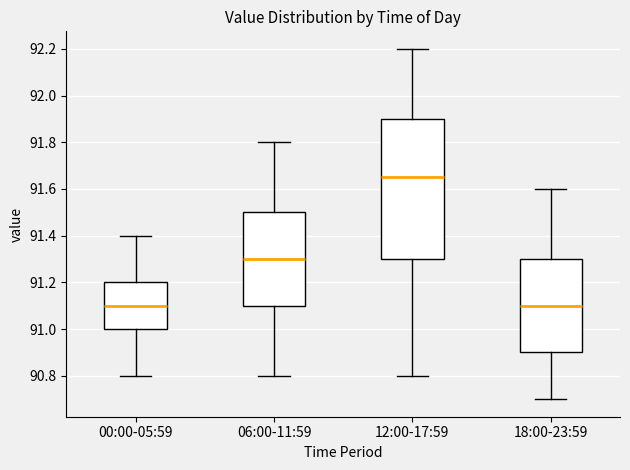

Reading left to right, read every box against the y-axis: the position of its median line, the range the box covers, and the ends of its whiskers. The values are not printed on the chart, so give them approximately, as read against the axis.

00:00-05:59: median 91.10, box 91.00 to 91.20, whiskers 90.80 to 91.40
06:00-11:59: median 91.30, box 91.10 to 91.50, whiskers 90.80 to 91.80
12:00-17:59: median 91.66, box 91.30 to 91.90, whiskers 90.80 to 92.20
18:00-23:59: median 91.10, box 90.90 to 91.30, whiskers 90.70 to 91.60